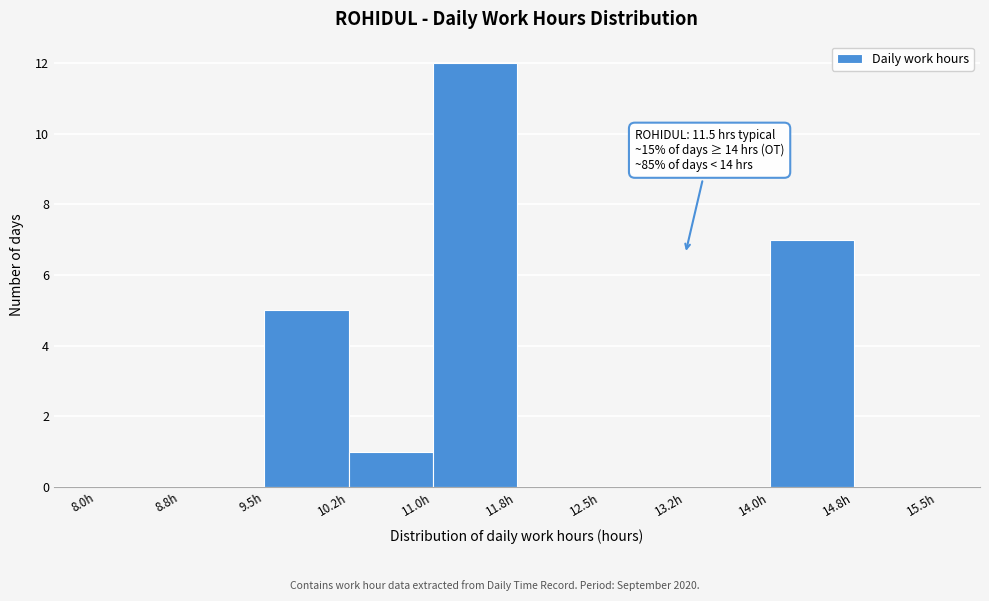

Over which range of the x-axis is the bar tallest?

11.00 to 11.75